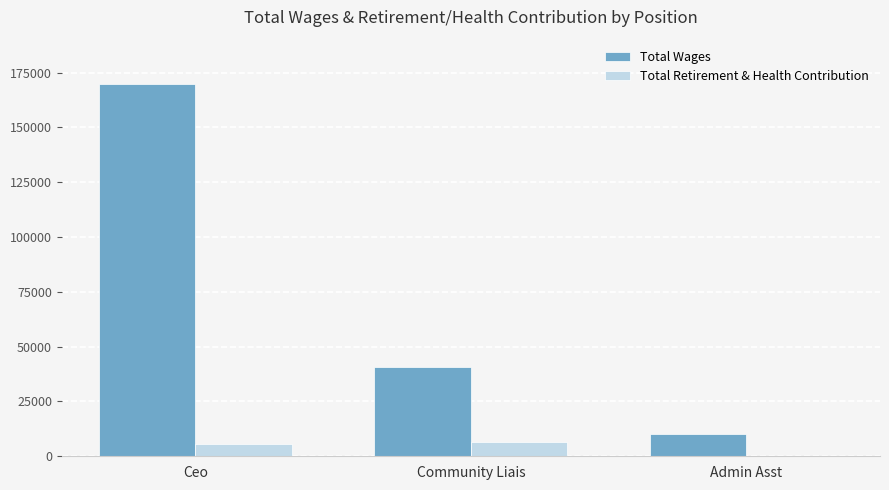

The value of Total Wages at Ceo is 169744. True or false?

True